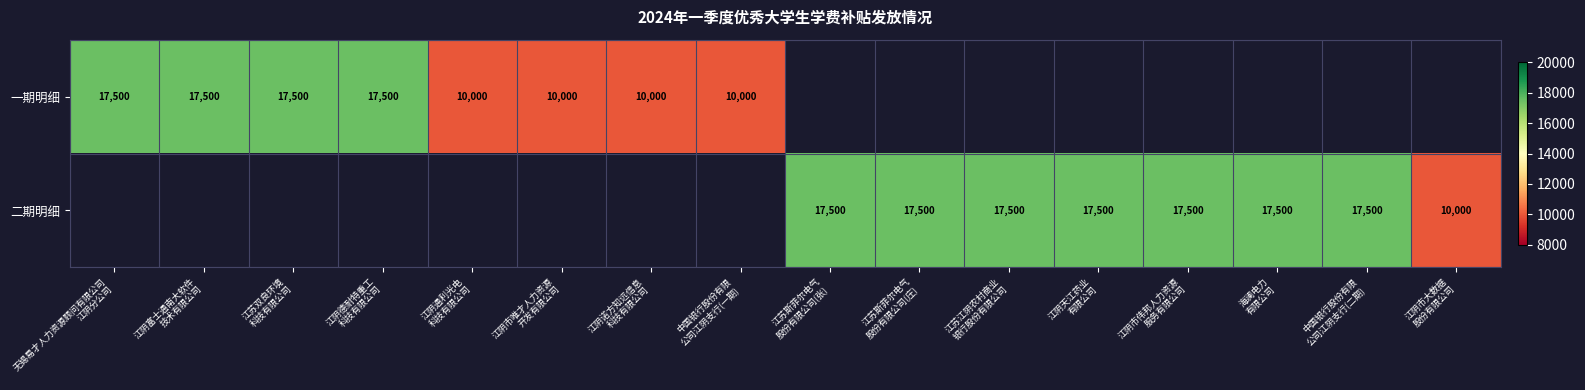

At how many categories does at least one series exceed 14303?

11